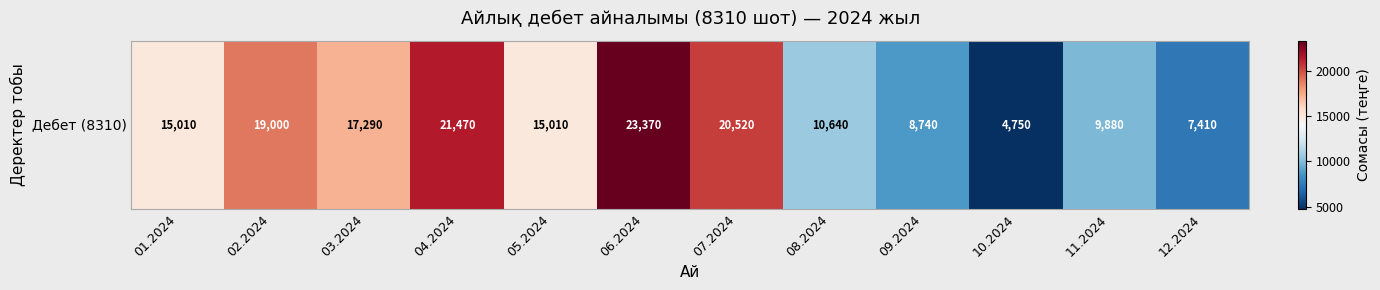

List the labels in order of value, largest first.

06.2024, 04.2024, 07.2024, 02.2024, 03.2024, 01.2024, 05.2024, 08.2024, 11.2024, 09.2024, 12.2024, 10.2024